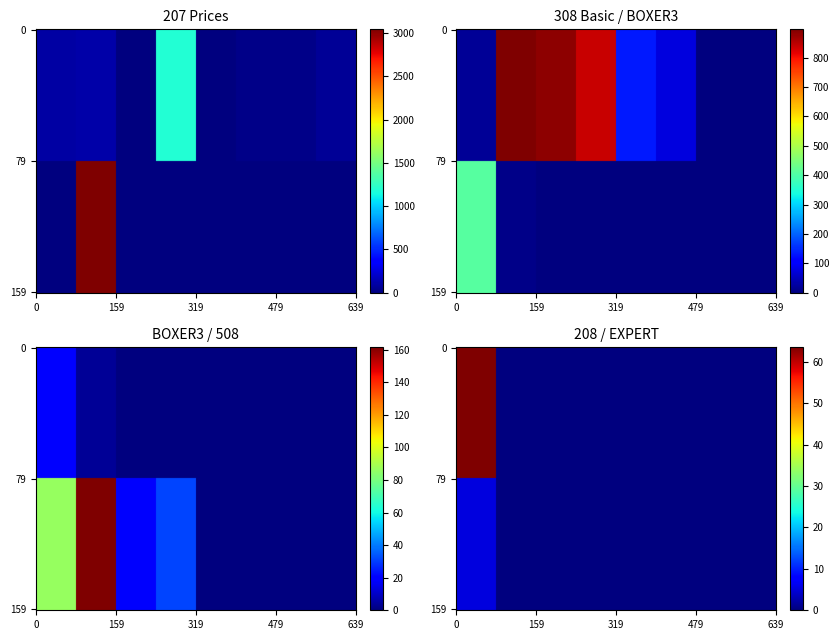

Reading left to right, transcribe all the data shown in this chart.

207: 106.3	108.8	9.5	1189.4	3.6	26.0	27.1	61.3
308 Basic: 11.0	3043.3	5.3	0.0	0.0	0.0	0.0	0.0
BOXER3: 17.8	896.6	884.4	838.6	134.4	75.9	2.3	0.0
508: 408.0	7.5	0.0	0.0	0.0	0.0	0.0	0.0
208: 19.1	3.2	0.0	0.0	0.0	0.0	0.0	0.0
BOXER: 86.2	161.7	18.1	31.3	0.0	0.0	0.0	0.0
BIPPER: 63.6	0.0	0.0	0.0	0.0	0.0	0.0	0.0
EXPERT: 5.4	0.0	0.0	0.0	0.0	0.0	0.0	0.0